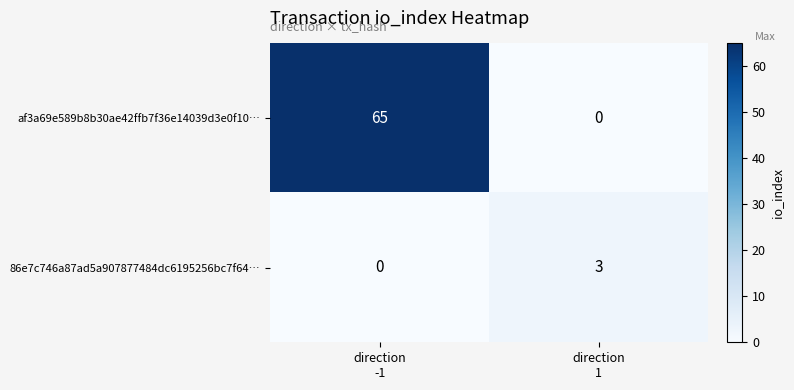

Which series has the widest spread of values?

af3a69e589b8b30ae42ffb7f36e14039d3e0f10…